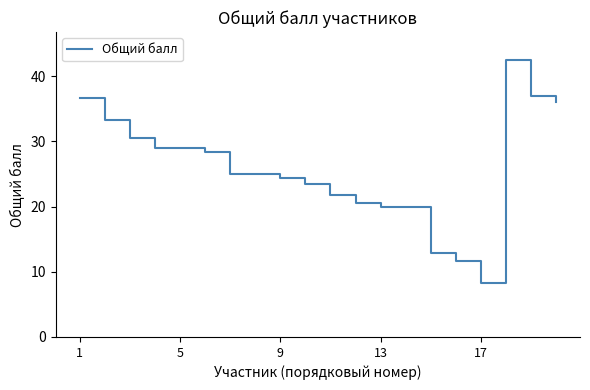

How many series are shown in this chart?

1